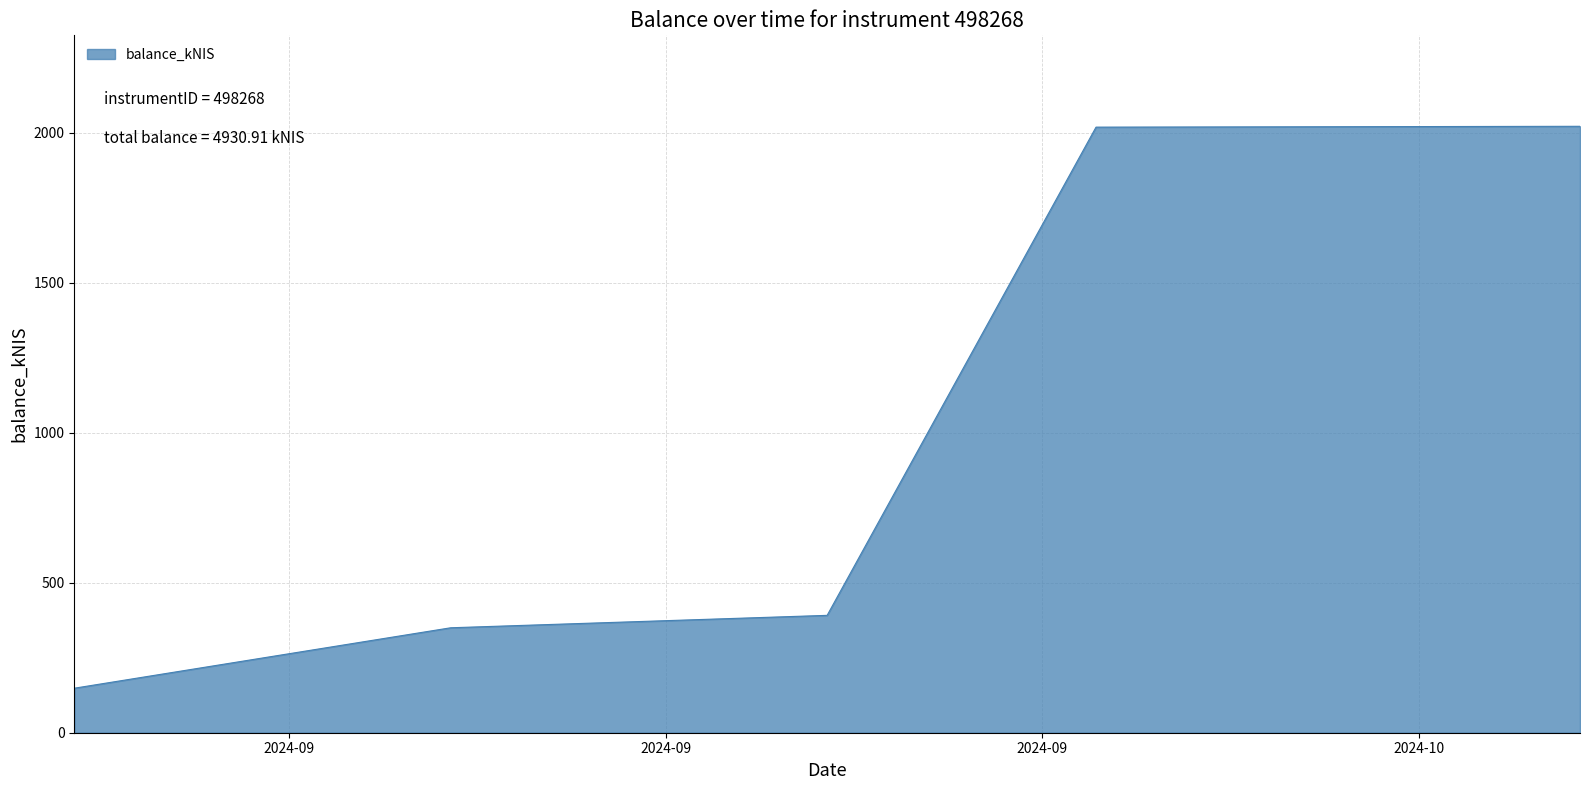

What is the maximum value shown in the chart?

2022.0